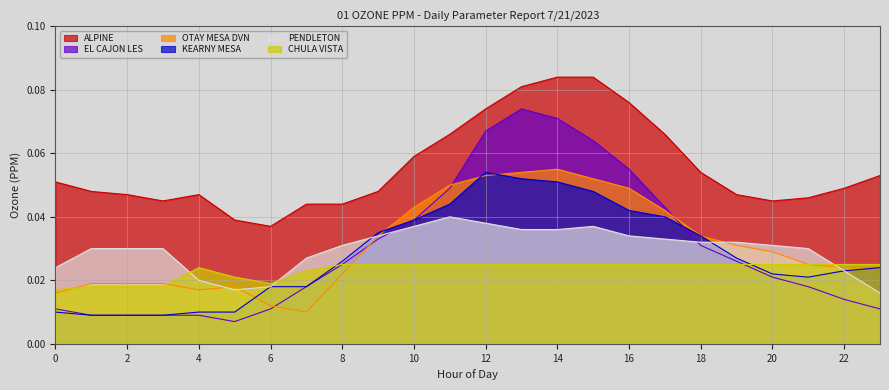

True or false: CHULA VISTA and ALPINE intersect in this chart.

False